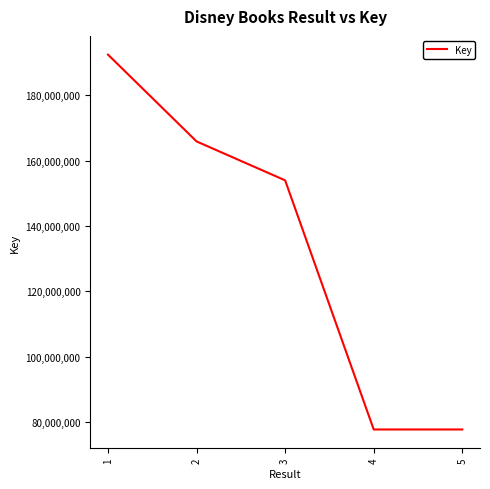

What is the ratio of the value at 2 to the value at 5?

2.1